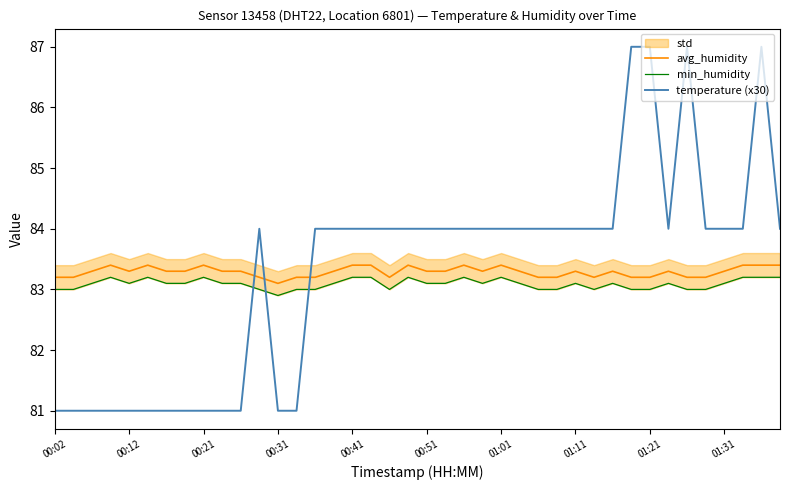

At how many categories does at least one series exceed 83?

40